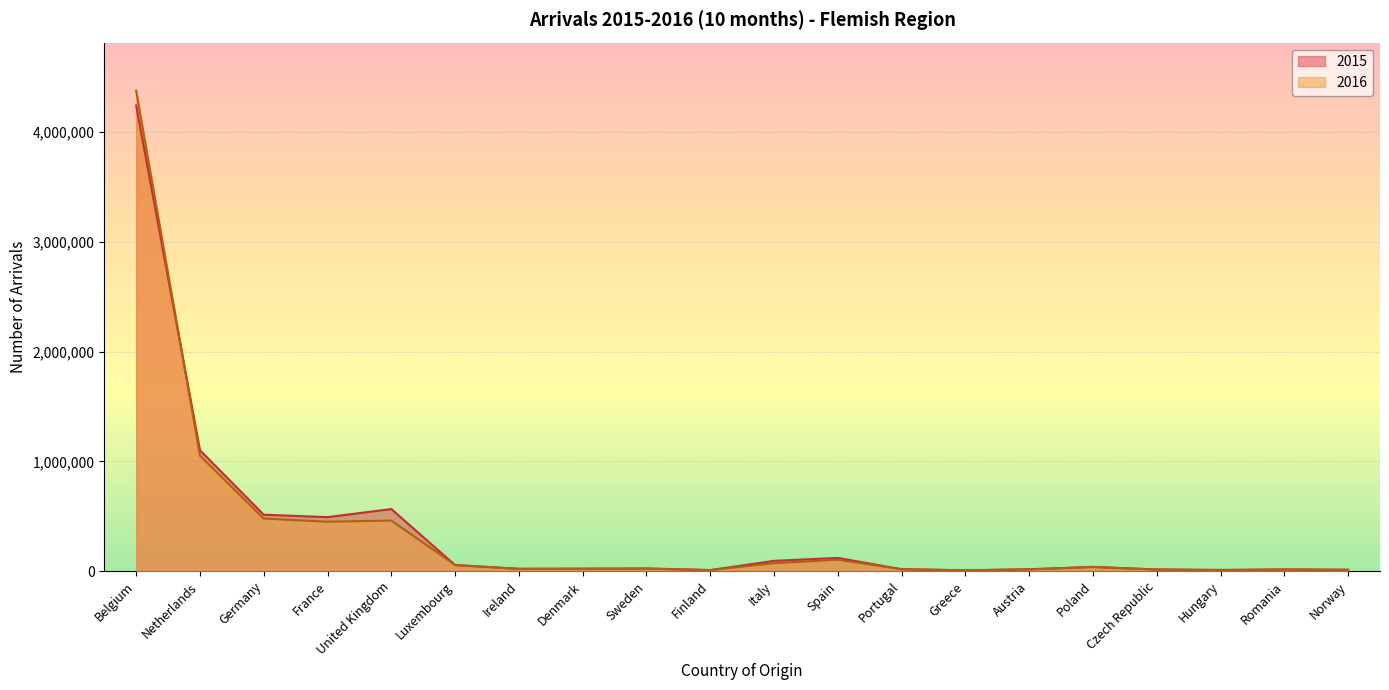

True or false: 2015 and 2016 intersect in this chart.

True